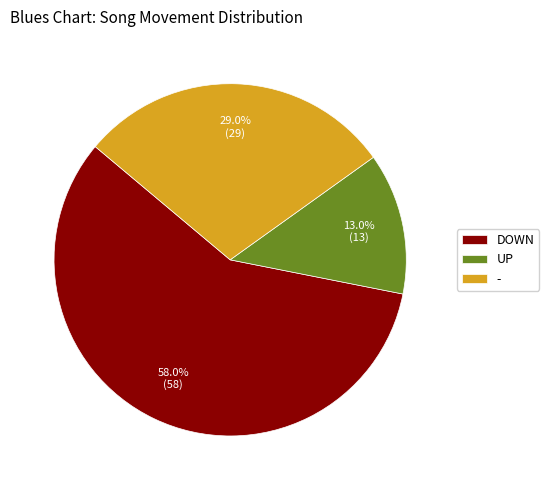

What portion of the pie excludes -?

71.0%